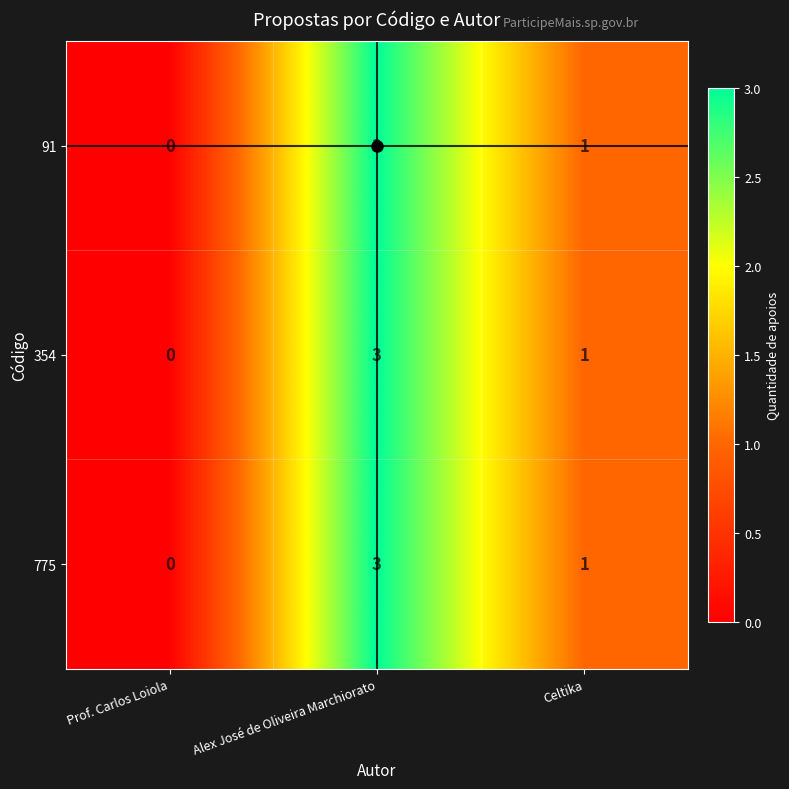

What is the sum of all 775 values?

4